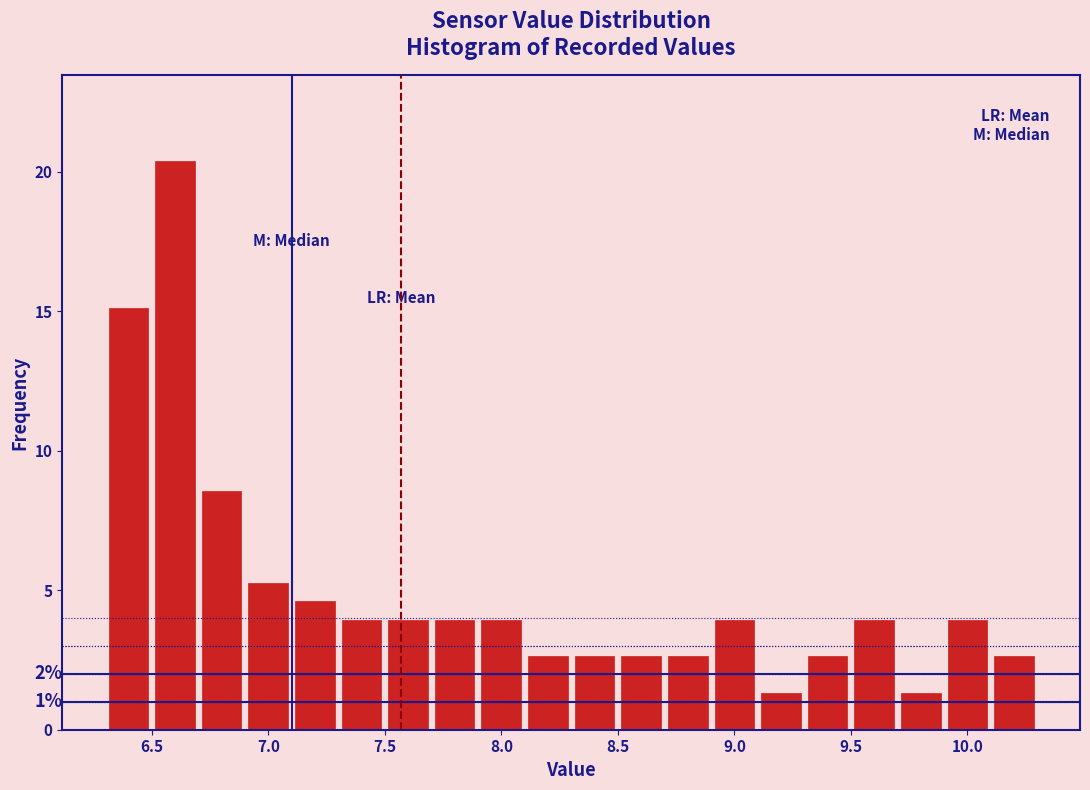

Over which range of the x-axis is the bar tallest?

6.5 to 6.7